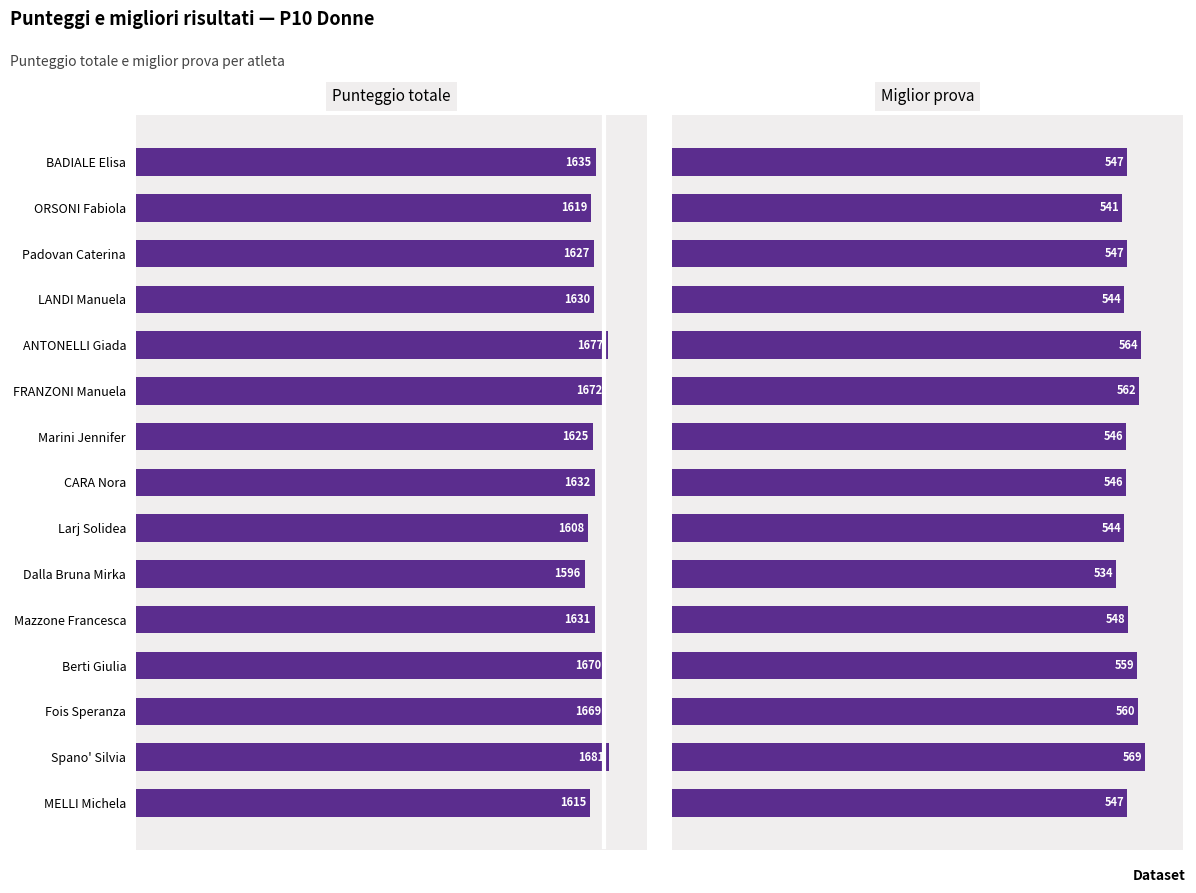

What are all the series names shown in the legend?

Punteggio totale, Miglior prova